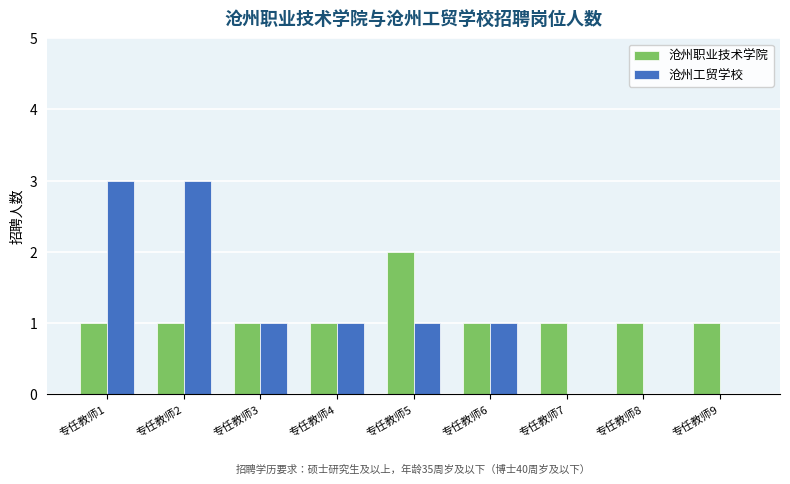

What is the sum of all 沧州职业技术学院 values?

10